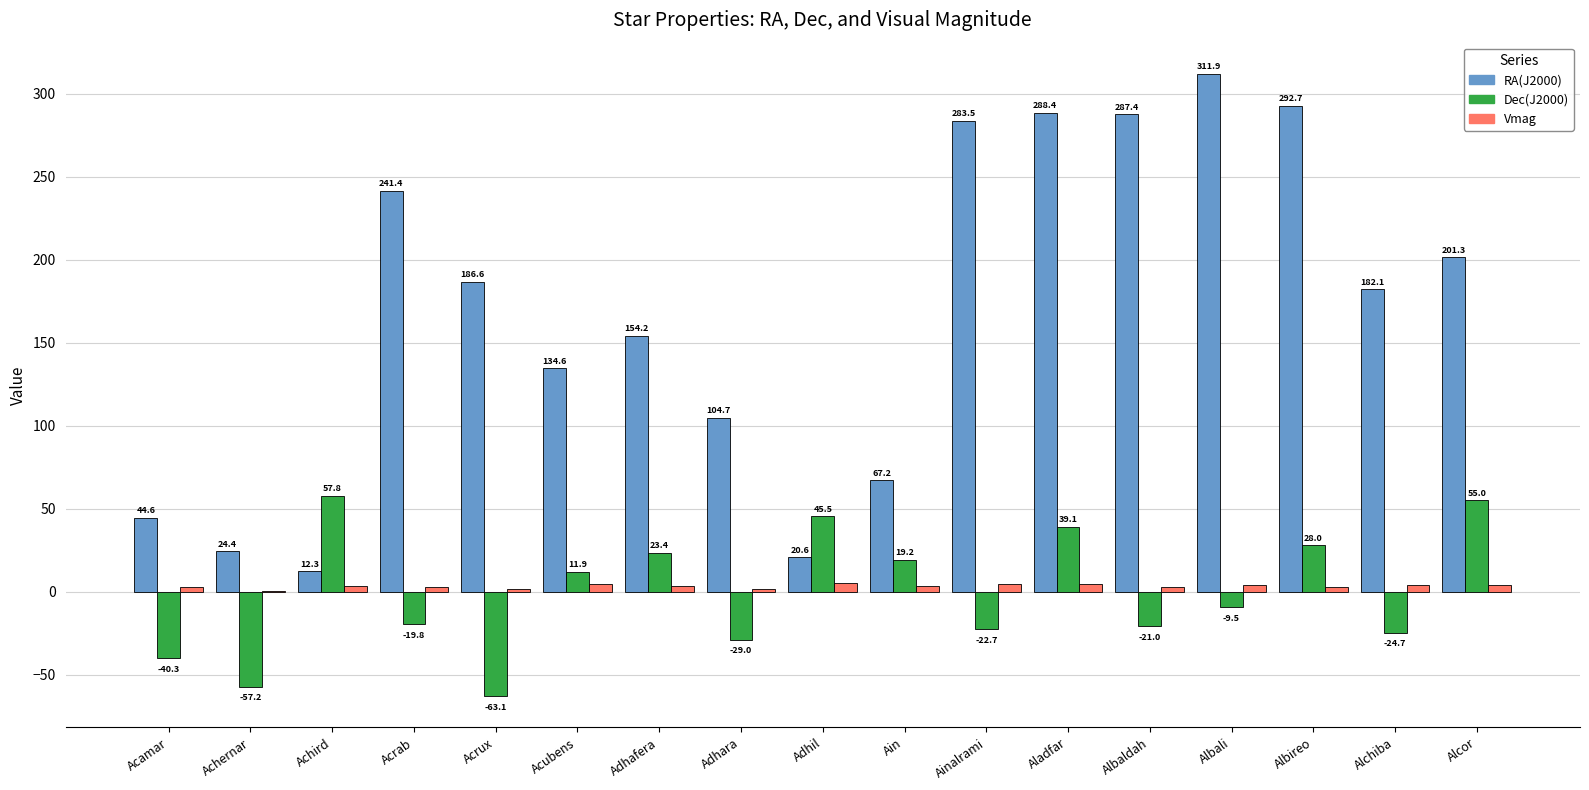

What is the highest value of the RA(J2000) series?

311.9